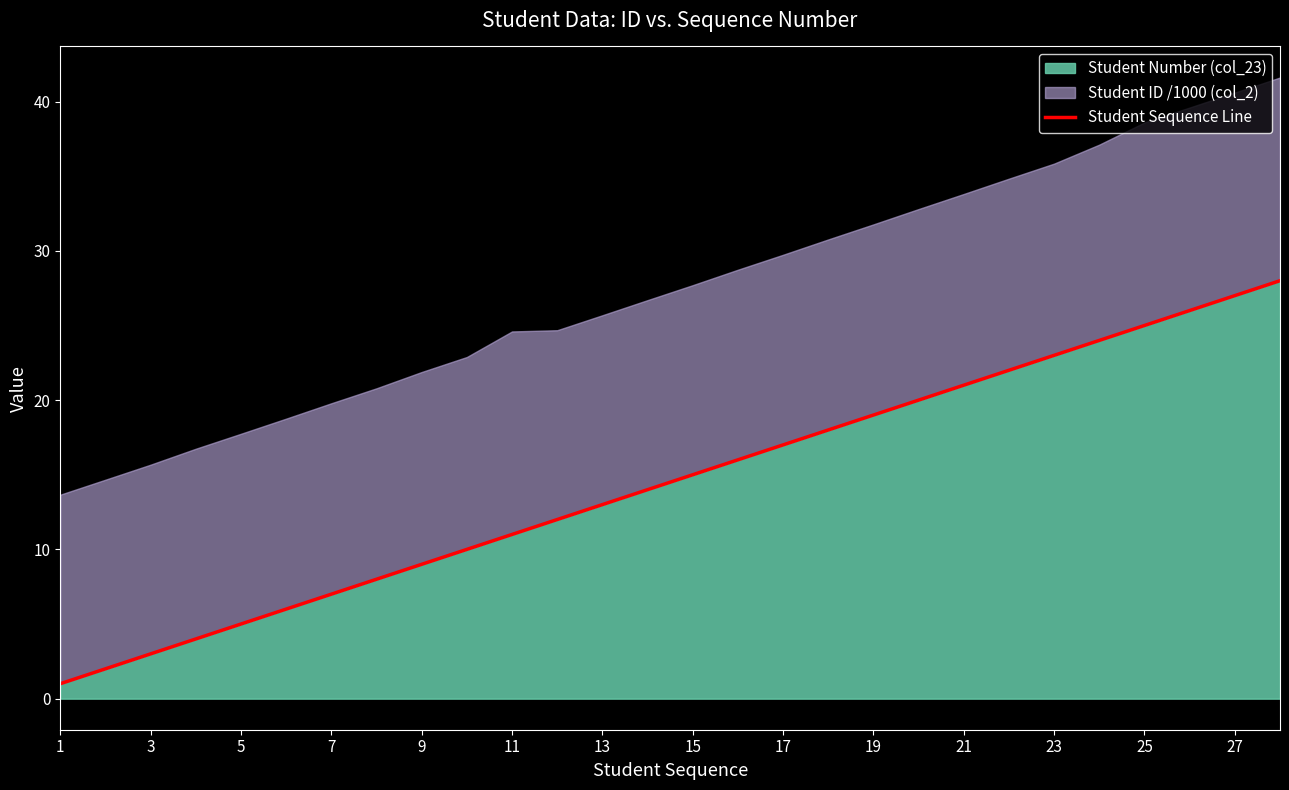

Reading left to right, extract all data points from this chart.

1	2	3	4	5	6	7	8	9	10	11	12	13	14	15	16	17	18	19	20	21	22	23	24	25	26	27	28